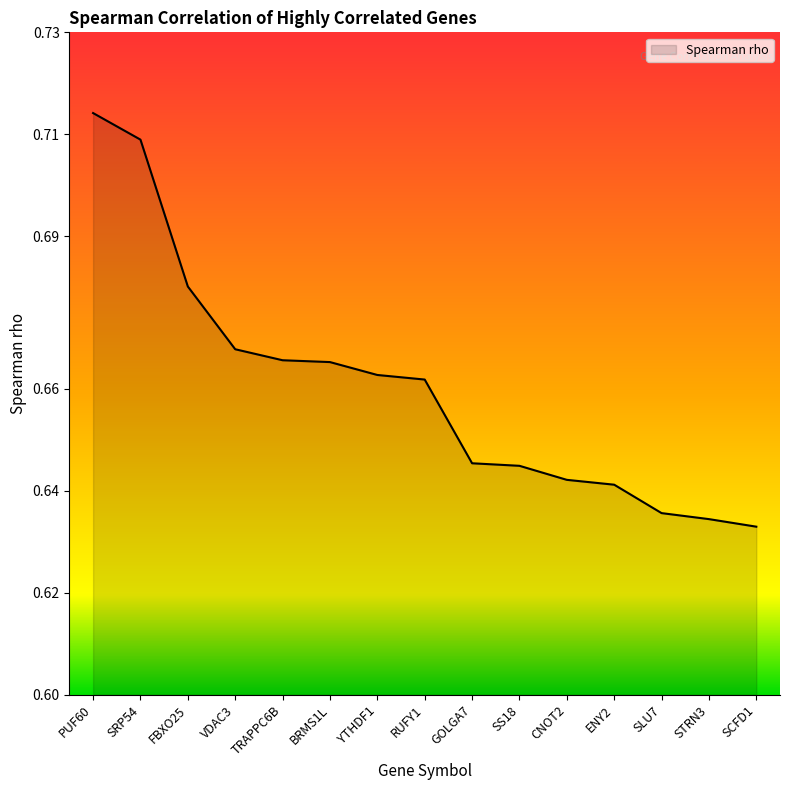

How many lines are shown in the chart?

1